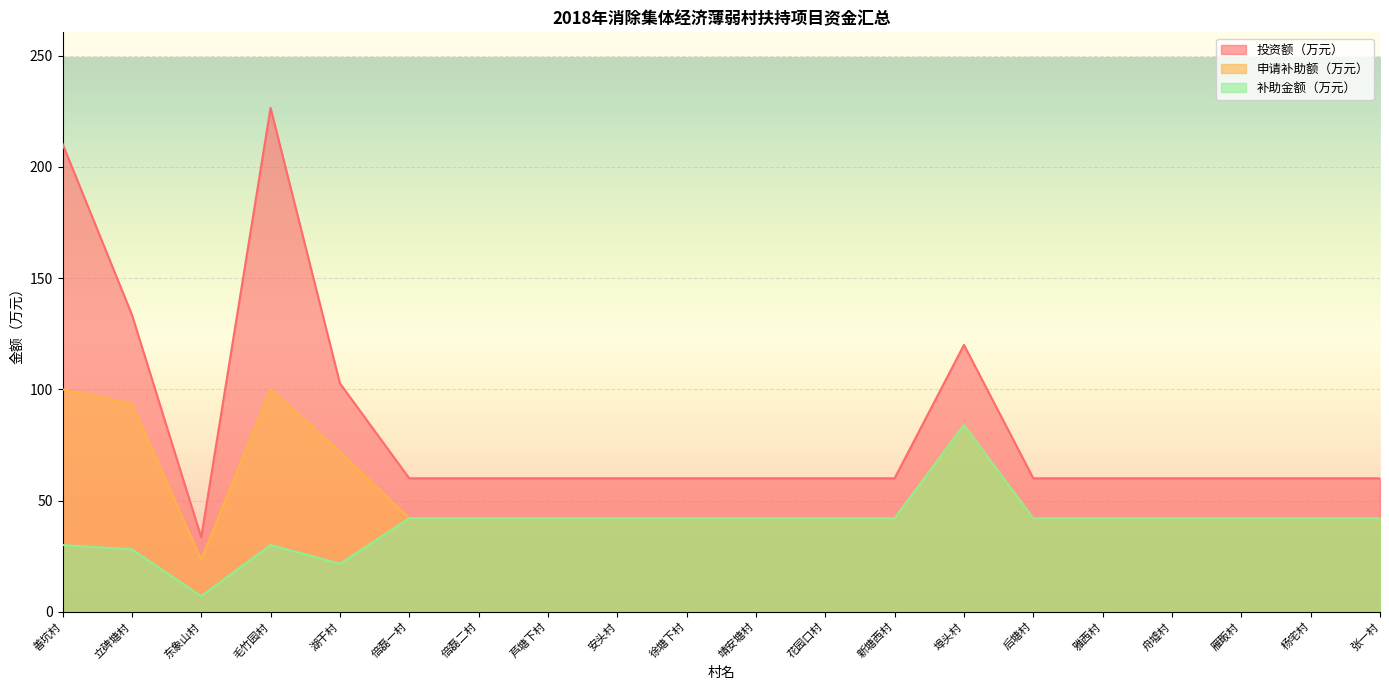

List the labels in order of 补助金额（万元） value, largest first.

埠头村, 倍磊一村, 倍磊二村, 芦塘下村, 安头村, 徐塘下村, 靖安塘村, 花园口村, 新塘西村, 后塘村, 雅西村, 舟墟村, 雁畈村, 杨宅村, 张一村, 善坑村, 毛竹园村, 立碑塘村, 湖干村, 东象山村